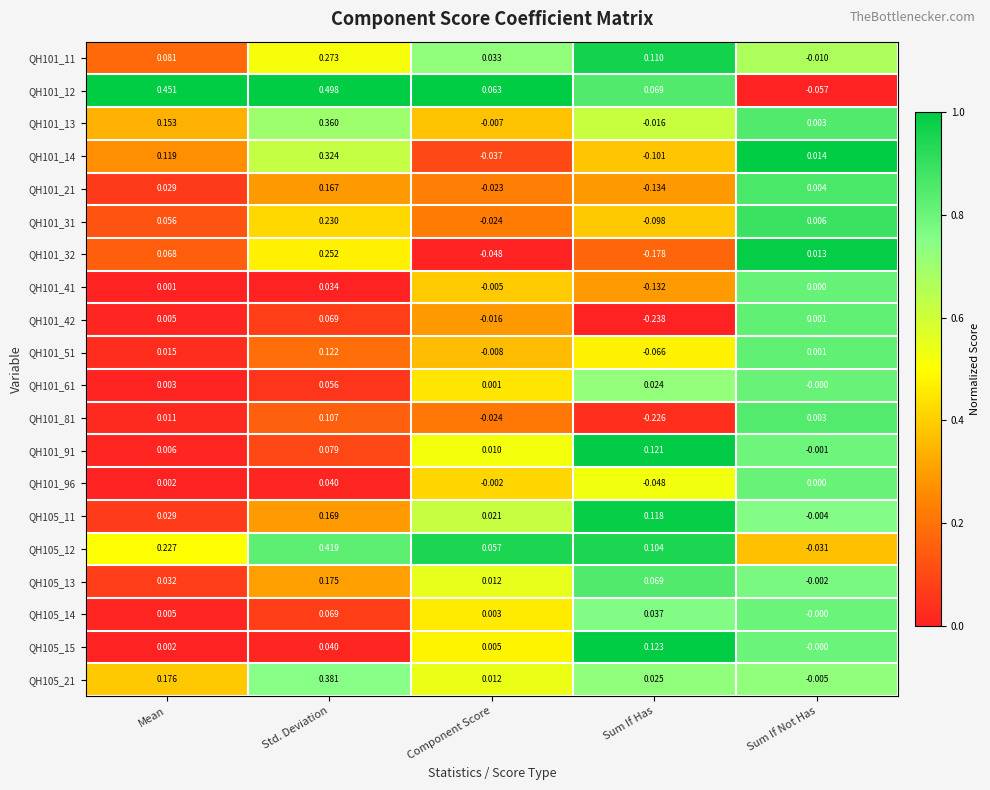

Where is QH101_61 nearest to the value 0?

Sum If Not Has